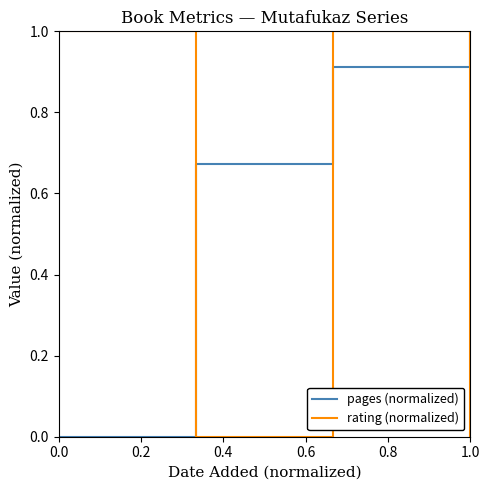

At how many categories does at least one series exceed 0?

4